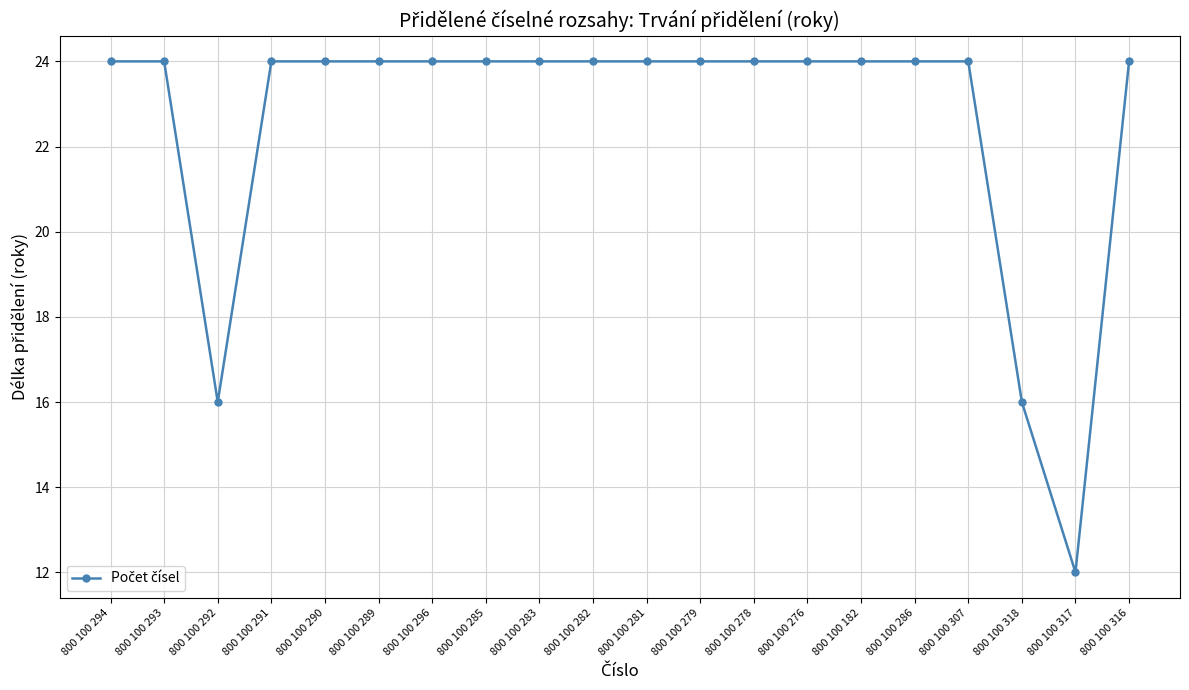

What position from the left is 800 100 318?

18